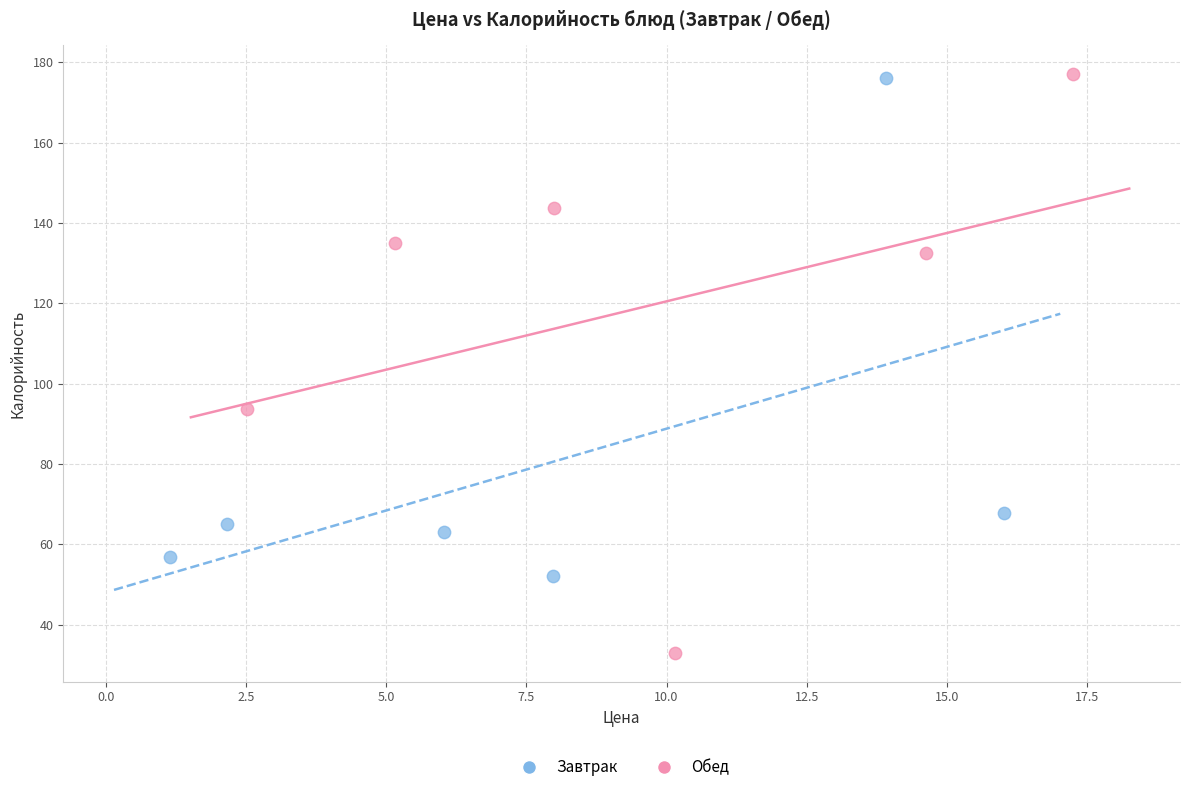

Which series contains the lowest Y value?

Обед